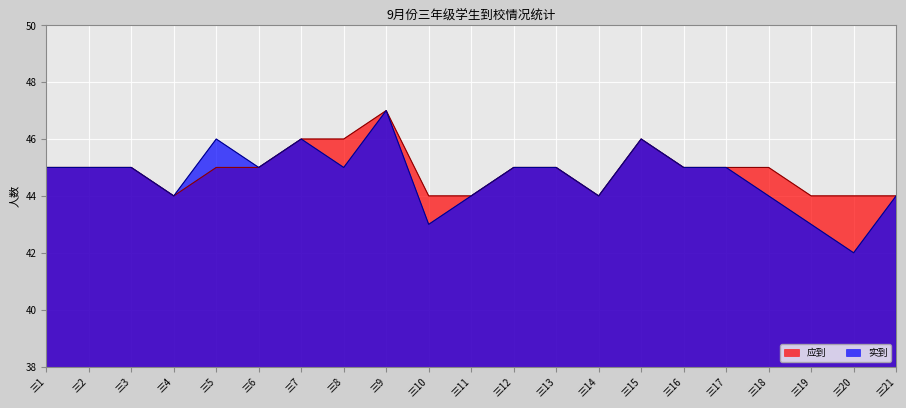

Which series changed the most between 三11 and 三20?

实到